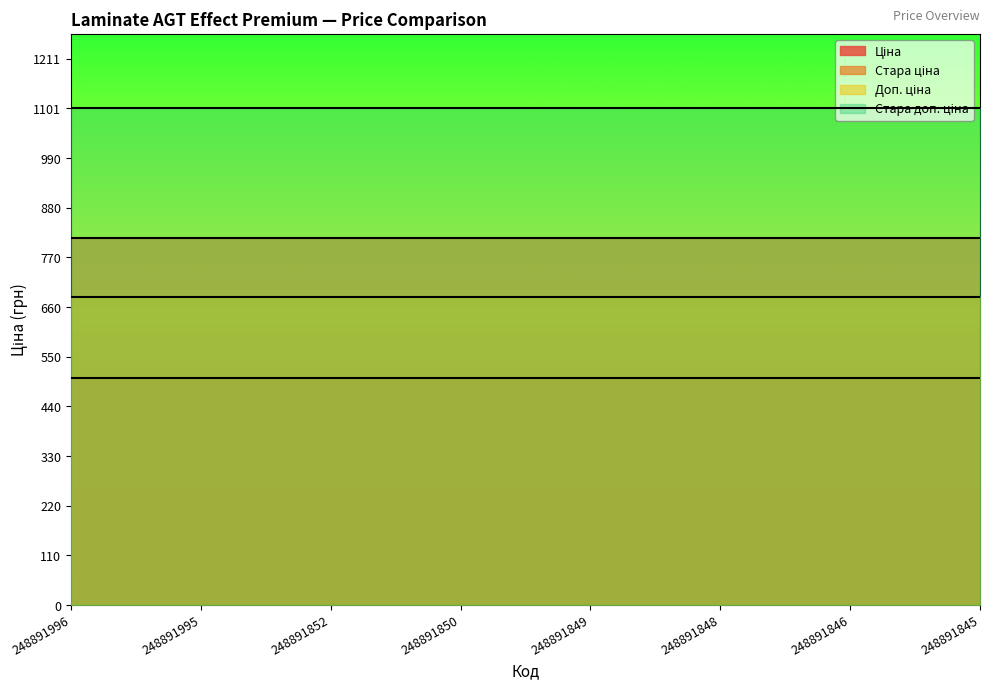

Between 248891995 and 248891849, which is larger?

248891995